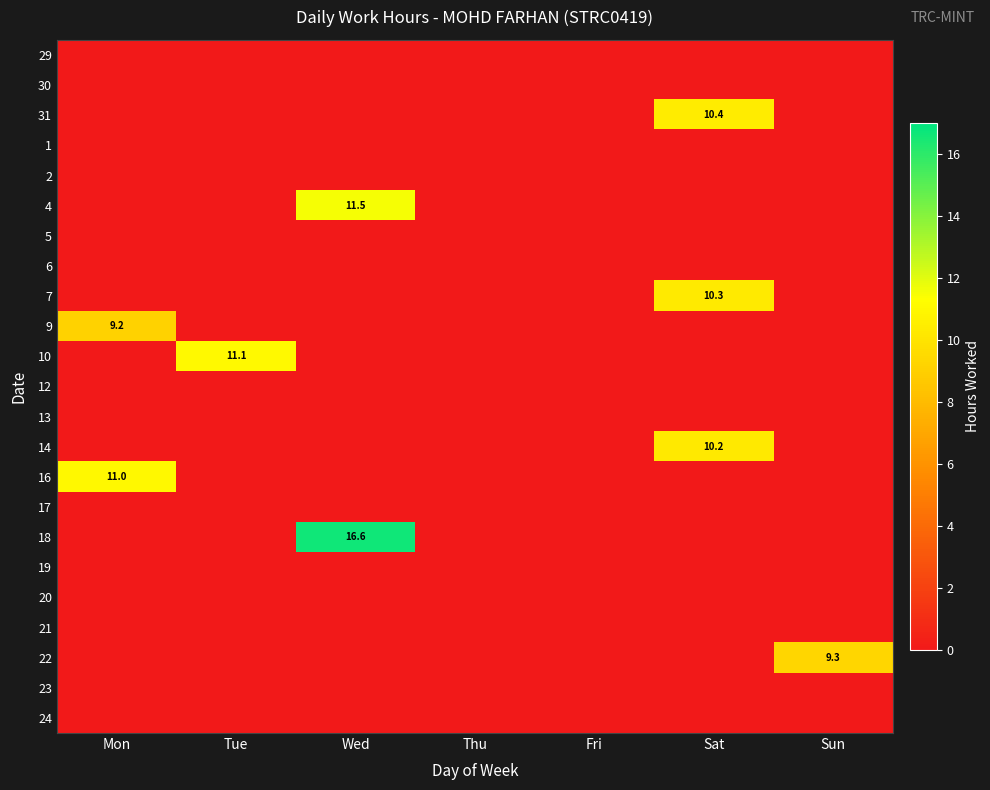

Is it true that 12 equals 0.0 at Thu?

True